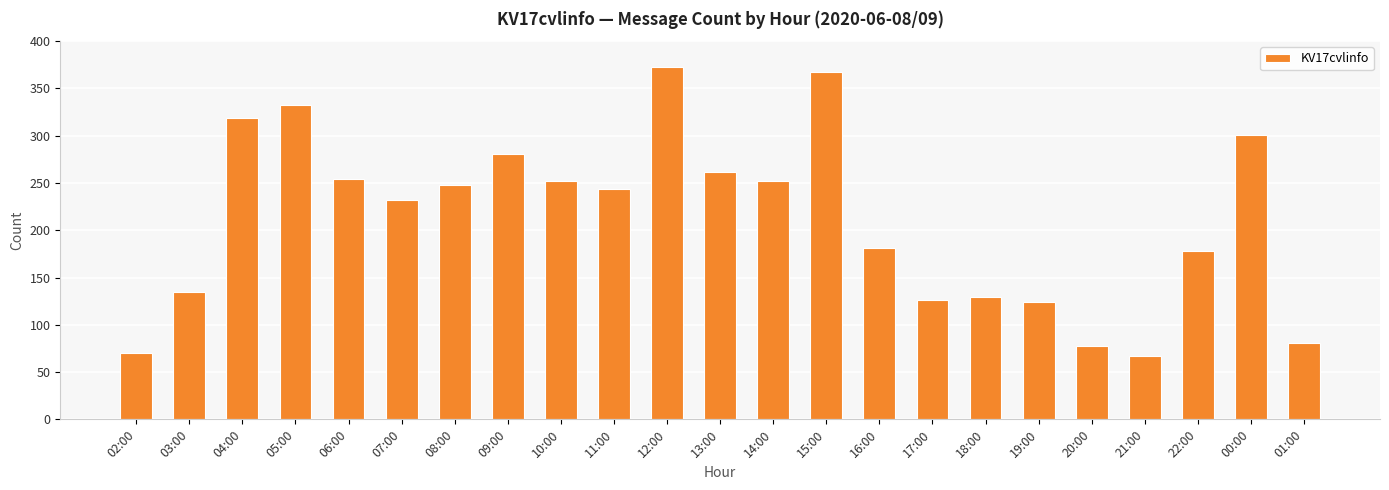

What is the average value?

212